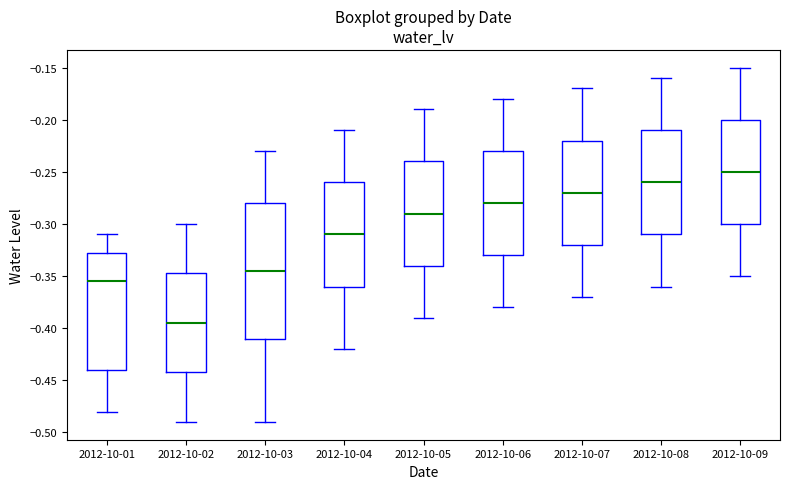

Reading left to right, read every box against the y-axis: the position of its median line, the range the box covers, and the ends of its whiskers. The values are not printed on the chart, so give them approximately, as read against the axis.

2012-10-01: median -0.355, box -0.440 to -0.325, whiskers -0.480 to -0.310
2012-10-02: median -0.395, box -0.440 to -0.345, whiskers -0.490 to -0.300
2012-10-03: median -0.345, box -0.410 to -0.280, whiskers -0.490 to -0.230
2012-10-04: median -0.310, box -0.360 to -0.260, whiskers -0.420 to -0.210
2012-10-05: median -0.290, box -0.340 to -0.240, whiskers -0.390 to -0.190
2012-10-06: median -0.280, box -0.330 to -0.230, whiskers -0.380 to -0.180
2012-10-07: median -0.270, box -0.320 to -0.220, whiskers -0.370 to -0.170
2012-10-08: median -0.260, box -0.310 to -0.210, whiskers -0.360 to -0.160
2012-10-09: median -0.250, box -0.300 to -0.200, whiskers -0.350 to -0.150